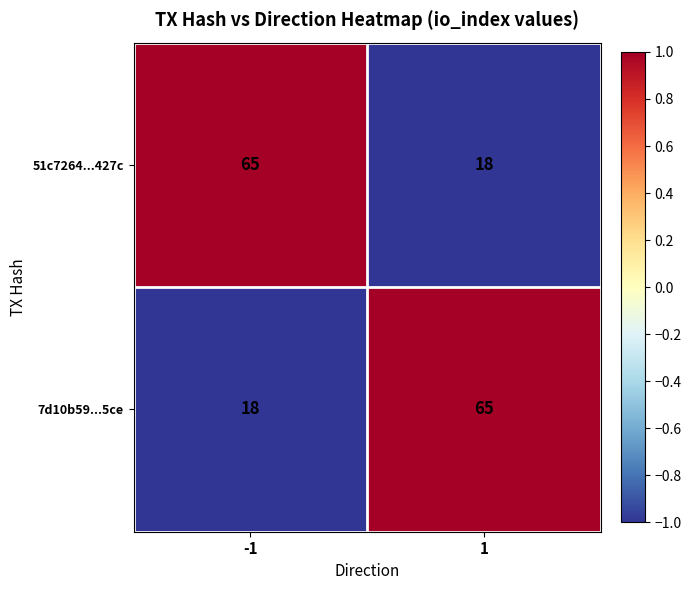

Rank the series at -1 from highest to lowest value.

51c7264...427c, 7d10b59...5ce